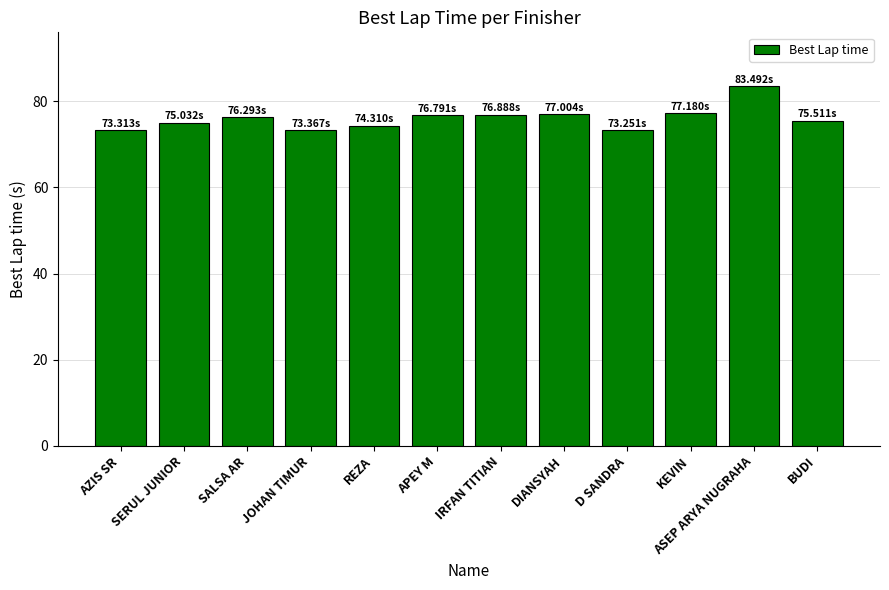

What is the label of the 3rd bar from the right?

KEVIN